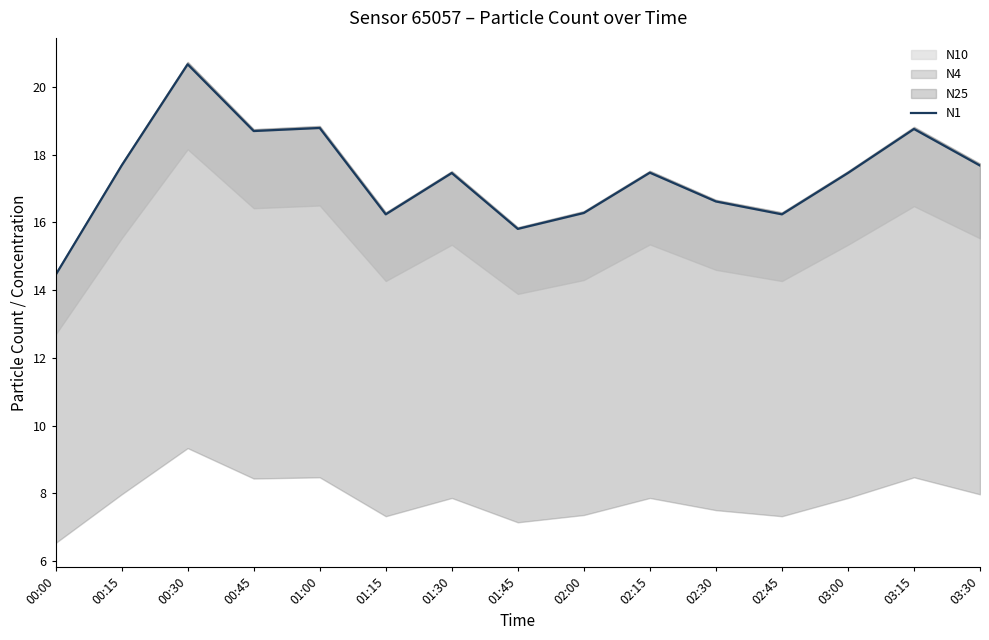

Rank the categories by value from highest to lowest.

00:30, 01:00, 03:15, 00:45, 00:15, 03:30, 02:15, 01:30, 03:00, 02:30, 02:00, 01:15, 02:45, 01:45, 00:00